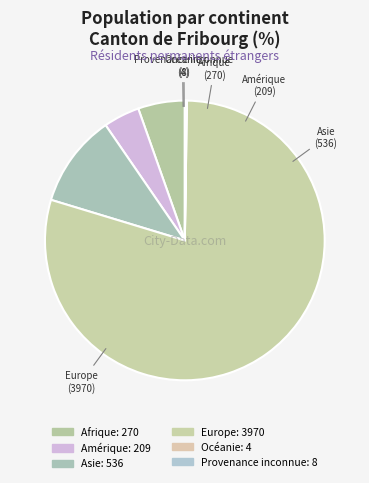

Combined, what portion of the pie is Provenance inconnue and Asie?

10.9%